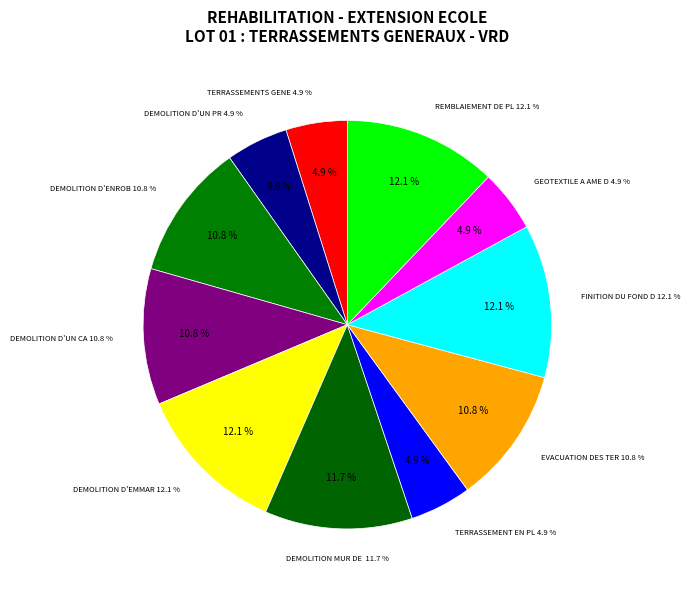

Rank the categories by value from lowest to highest.

TERRASSEMENTS GENERAUX, TERRASSEMENT EN PLEINE MASSE, GEOTEXTILE A AME DRAINANTE, DEMOLITION D'UN PREAU EXISTANT, DEMOLITION D'UN CABANON EN BOIS, DEMOLITION D'ENROBES, EVACUATION DES TERRES, DEMOLITION MUR DE SOUTENEMENT, DEMOLITION D'EMMARCHEMENTS, REMBLAIEMENT DE PLATEFORME, FINITION DU FOND DE FORME